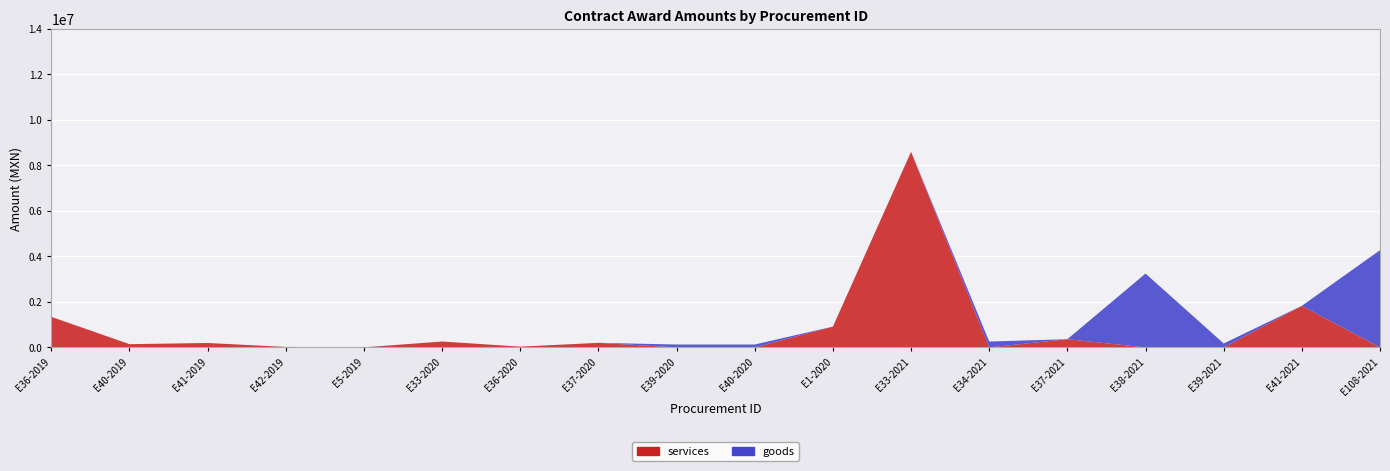

Reading left to right, what are all the values shown in this chart?

goods: 2019=0	2019=0	2019=0	2019=0	2019=4173	2020=0	2020=0	2020=0	2020=126673	2020=126877	2020=0	2021=0	2021=257634	2021=0	2021=3245686	2021=172414	2021=0	2021=4274400
services: 2019=1342680	2019=142241	2019=193966	2019=20043	2019=0	2020=258621	2020=33000	2020=200000	2020=0	2020=0	2020=913800	2021=8598443	2021=0	2021=360400	2021=0	2021=0	2021=1827600	2021=0